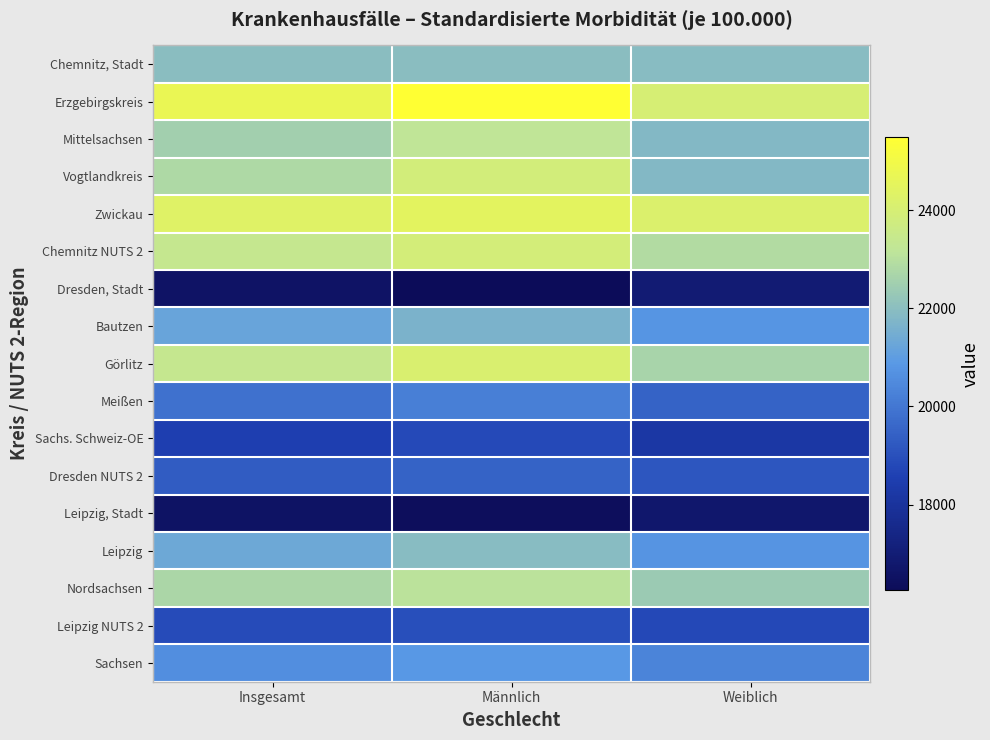

What is the smallest value displayed?

16256.4